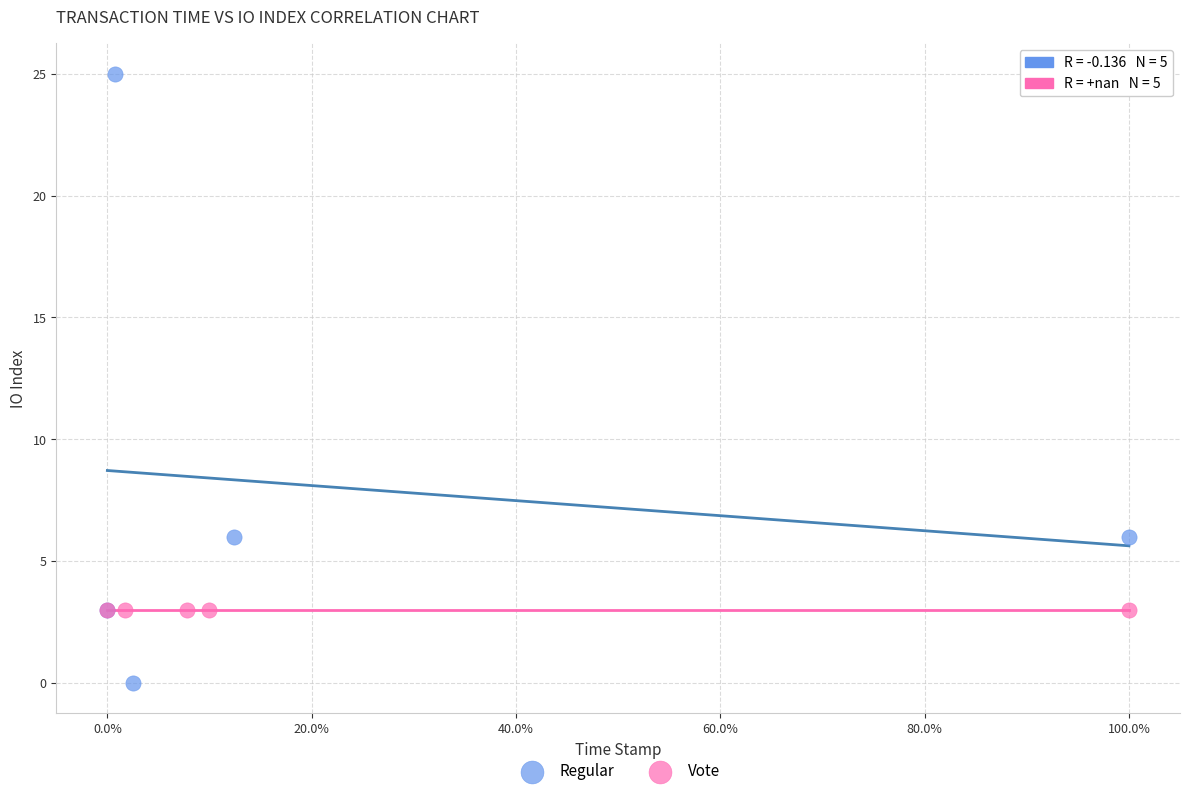

Which series contains the highest Y value?

Regular